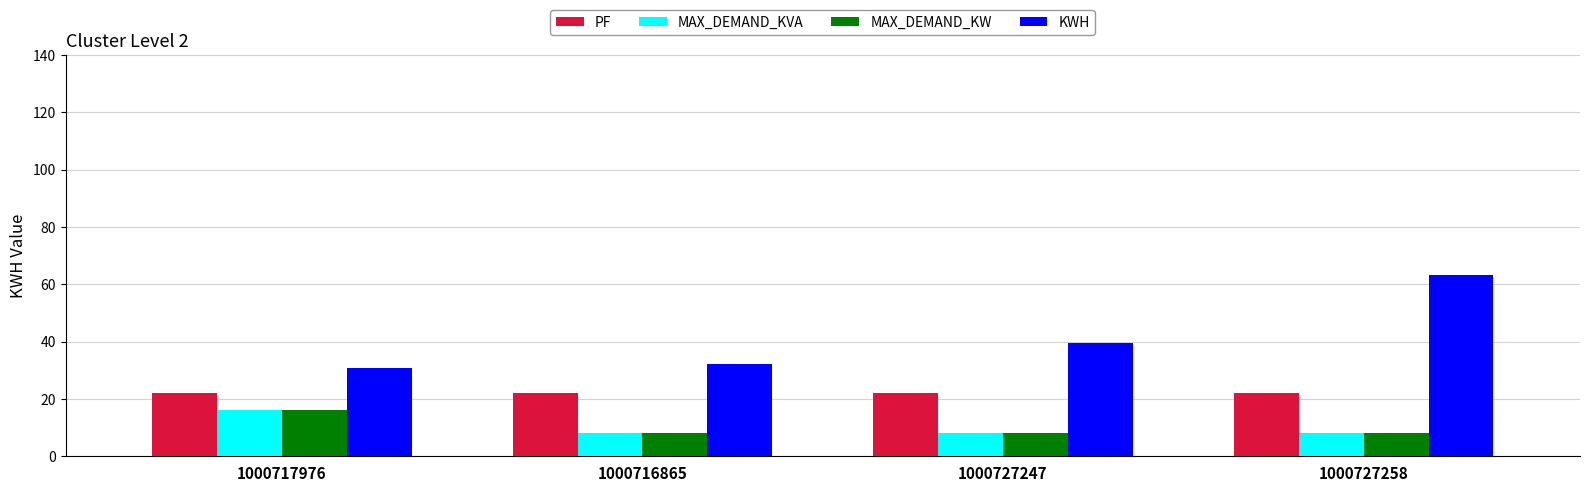

Which series has the widest spread of values?

KWH